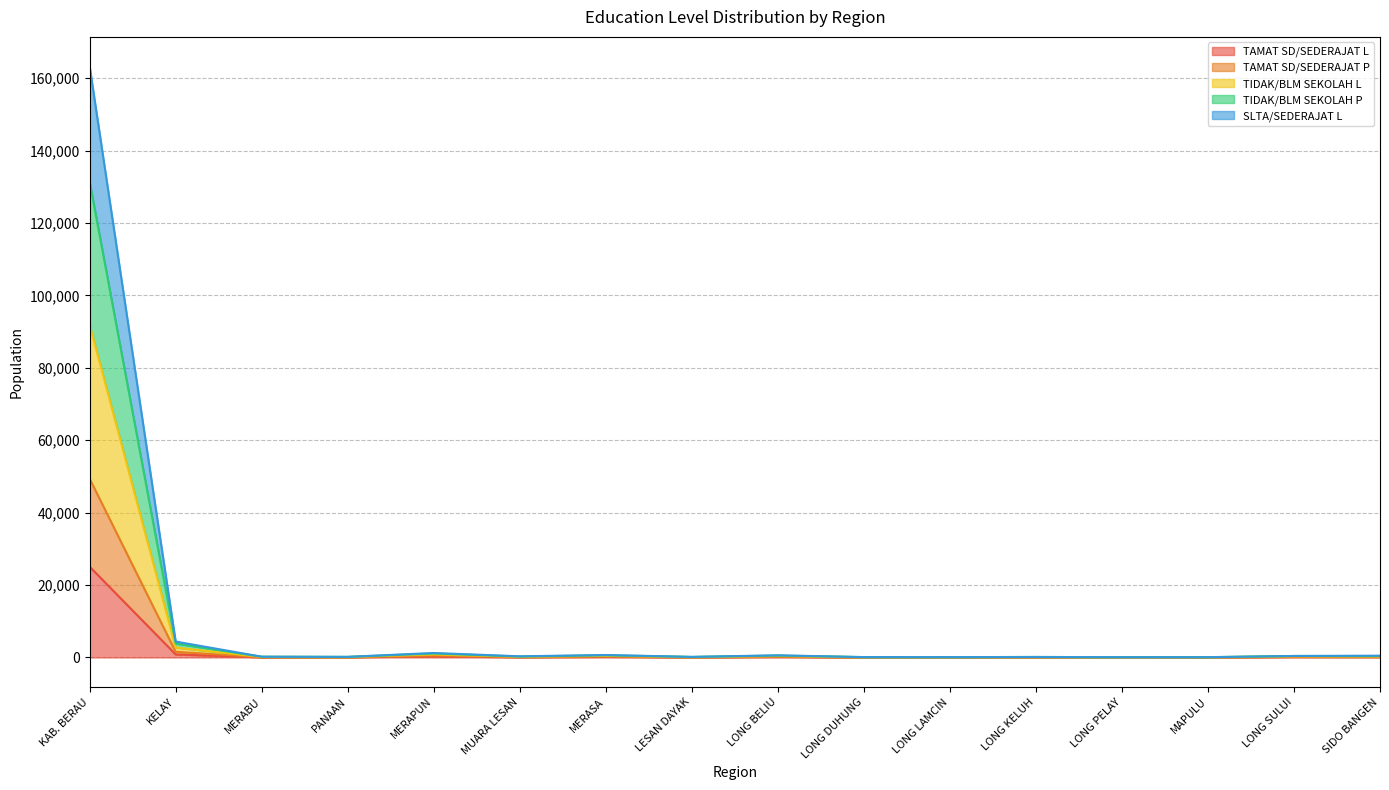

Is it true that TIDAK/BLM SEKOLAH L equals 19 at MAPULU?

False